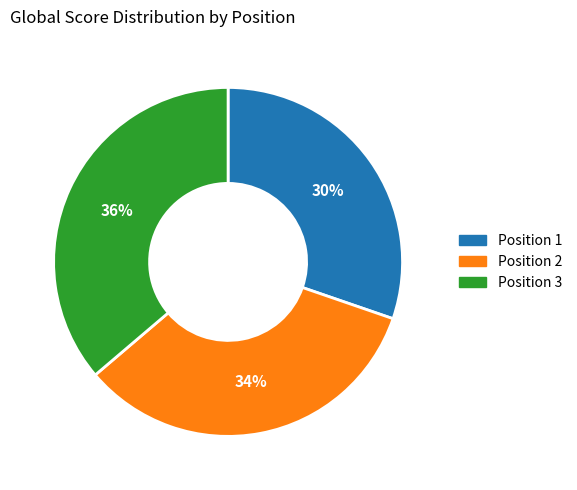

Is there a majority slice in this chart?

No